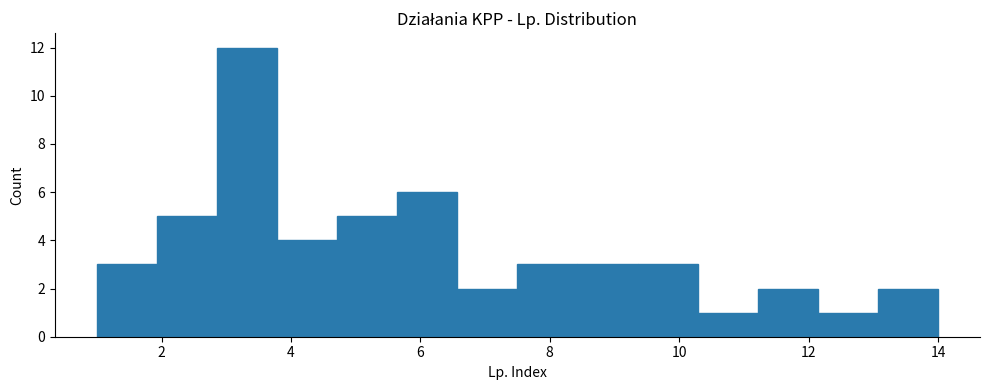

Reading left to right, list every bar in this chart as the range it spans on the x-axis followed by its height. Neither the bar edges nor the heights are printed on the chart, so give them approximately, as read against the axes.

1.0 to 2.0: 3
2.0 to 2.8: 5
2.8 to 3.8: 12
3.8 to 4.8: 4
4.8 to 5.6: 5
5.6 to 6.6: 6
6.6 to 7.6: 2
7.6 to 8.4: 3
8.4 to 9.4: 3
9.4 to 10.2: 3
10.2 to 11.2: 1
11.2 to 12.2: 2
12.2 to 13.0: 1
13.0 to 14.0: 2